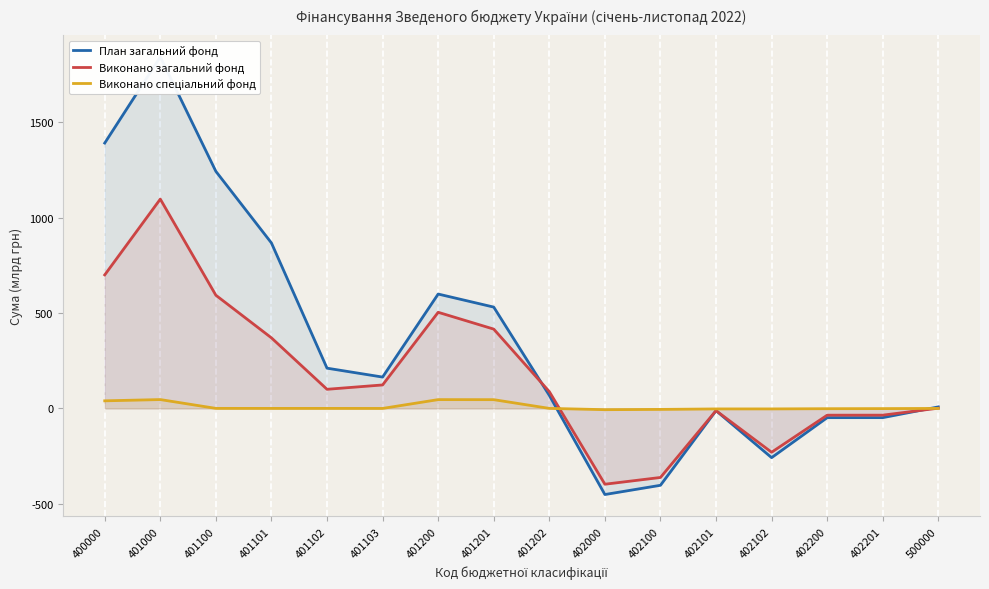

The План загальний фонд series shows 790.7 at 401201. True or false?

False